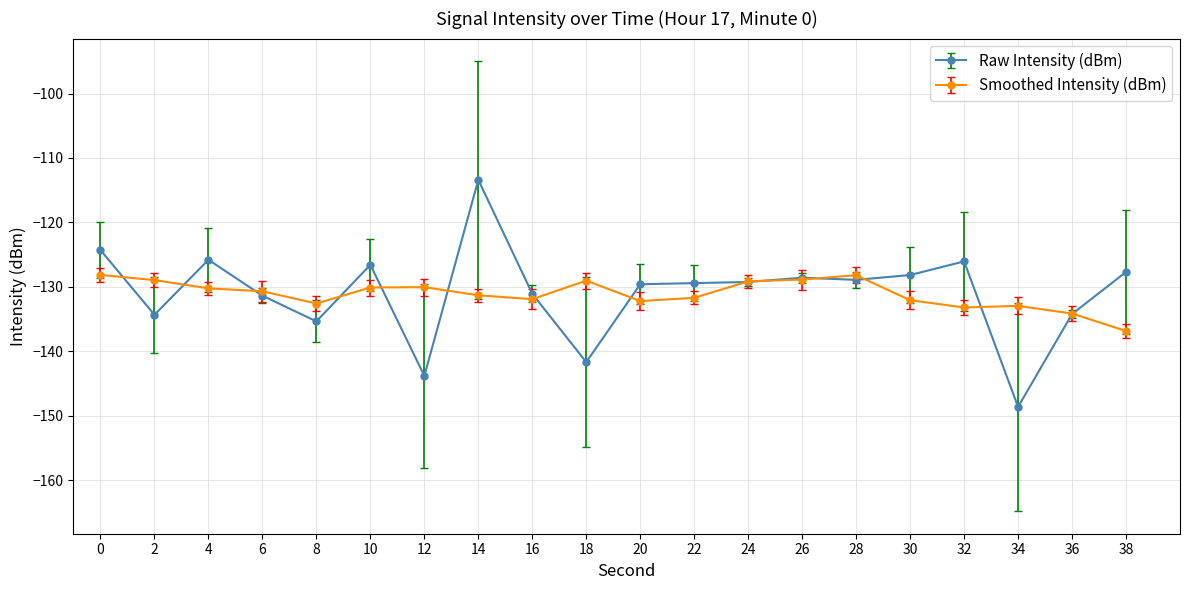

What is the maximum value shown in the chart?

-113.4